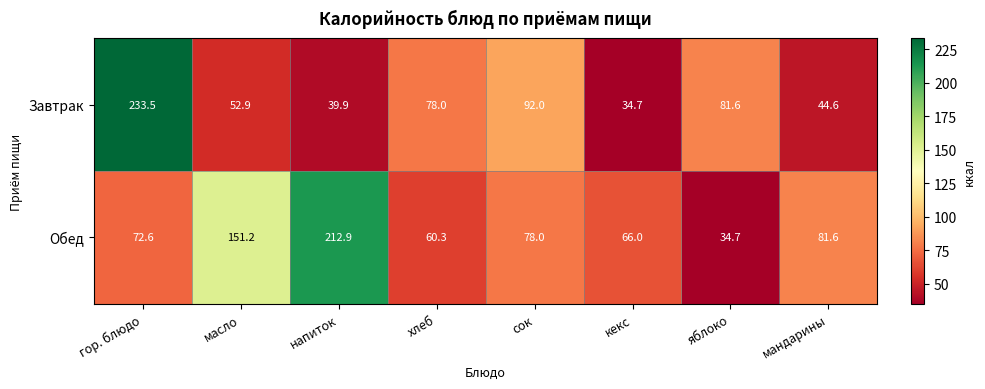

What is the smallest value displayed?

34.7